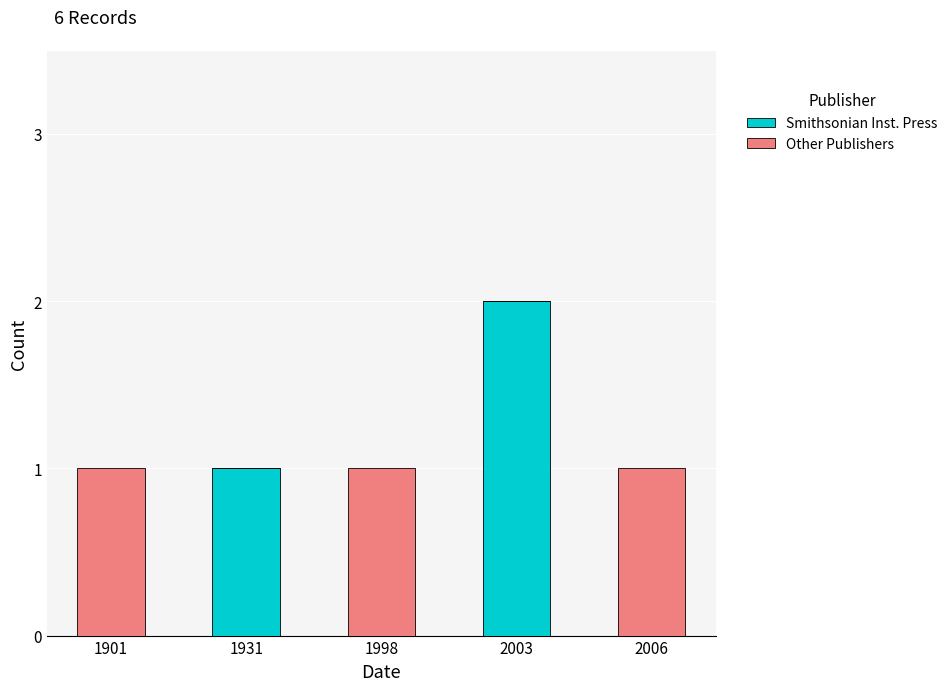

At which category is the sum across all series the highest?

2003